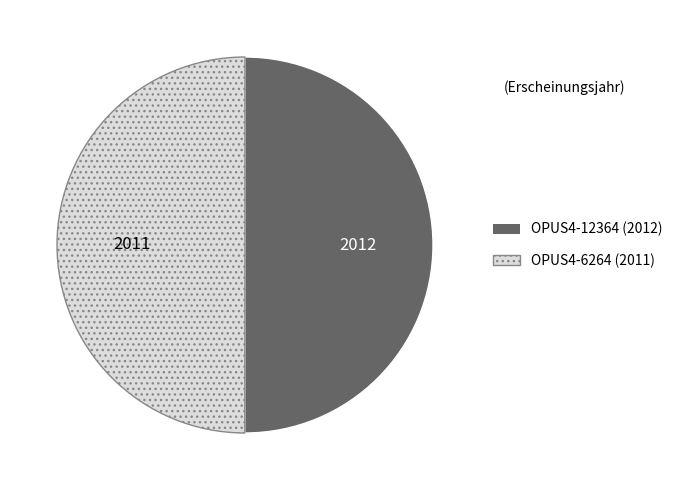

Combined, do OPUS4-12364 and OPUS4-6264 account for over 50%?

Yes